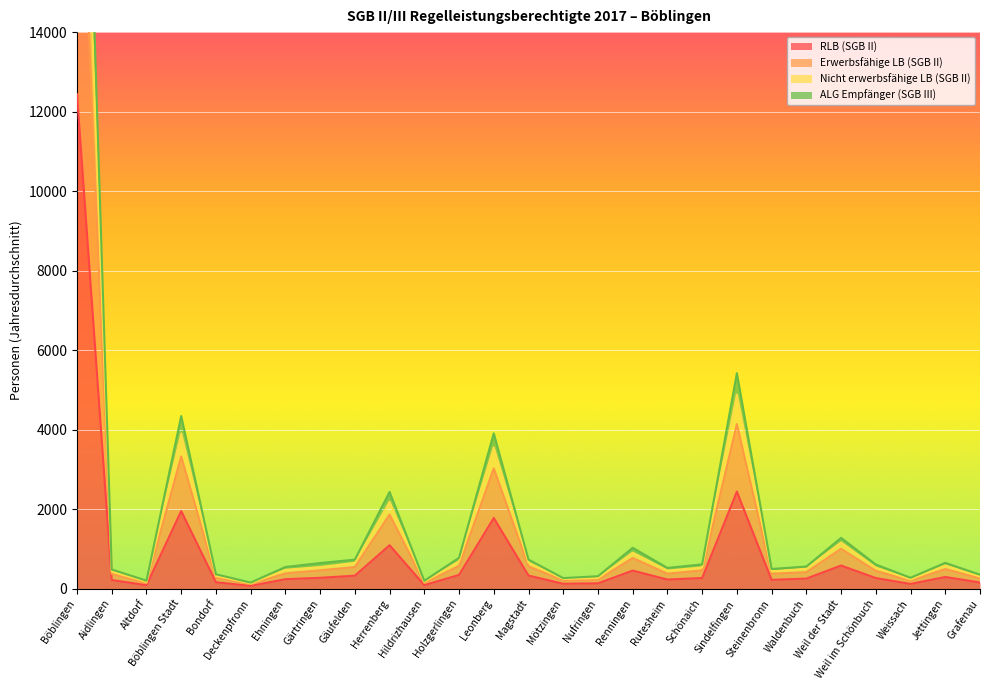

What is the minimum value shown in the chart?

66.2